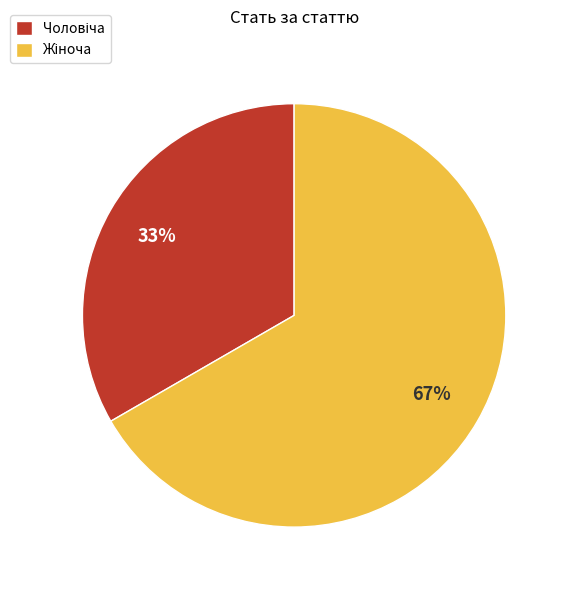

Does any single category account for the majority?

Yes